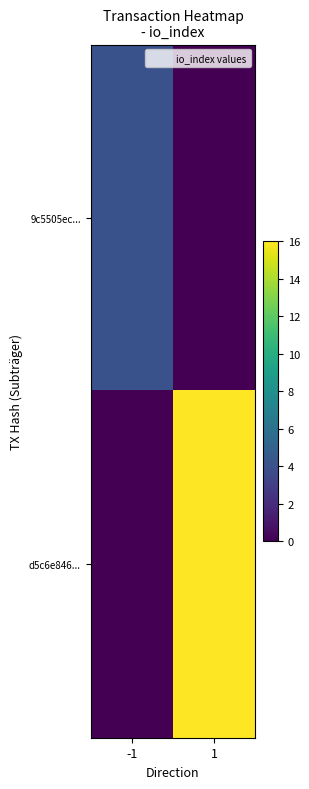

Reading left to right, extract all data points from this chart.

9c5505ec...: -1=4	1=0
d5c6e846...: -1=0	1=16